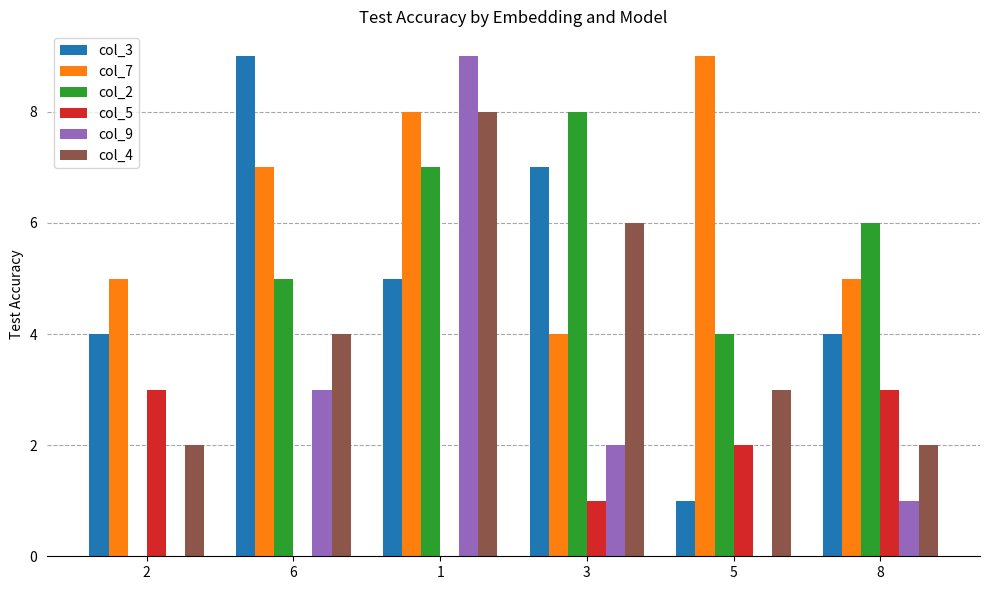

What is the average value of the col_3 series?

5